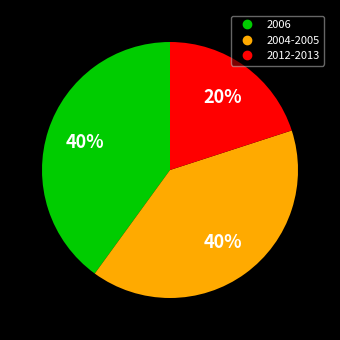

To the nearest percent, what is the average slice percentage?

33%